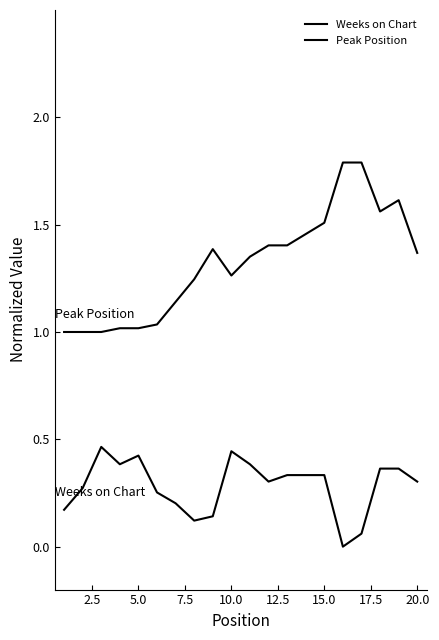

True or false: Weeks on Chart has more than 1 interior local peaks.

True